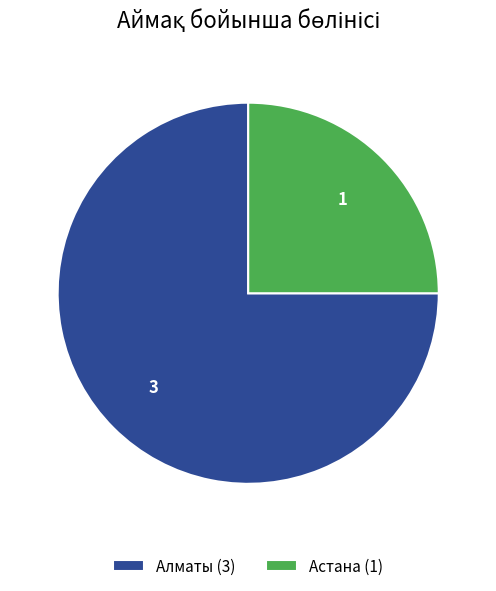

Rank the categories by value from highest to lowest.

Алматы, Астана